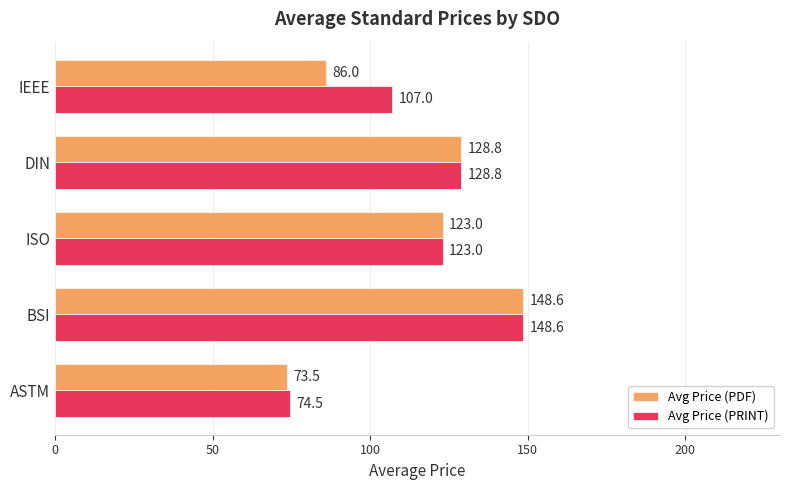

At which label is Avg Price (PDF) closest to 111?

ISO